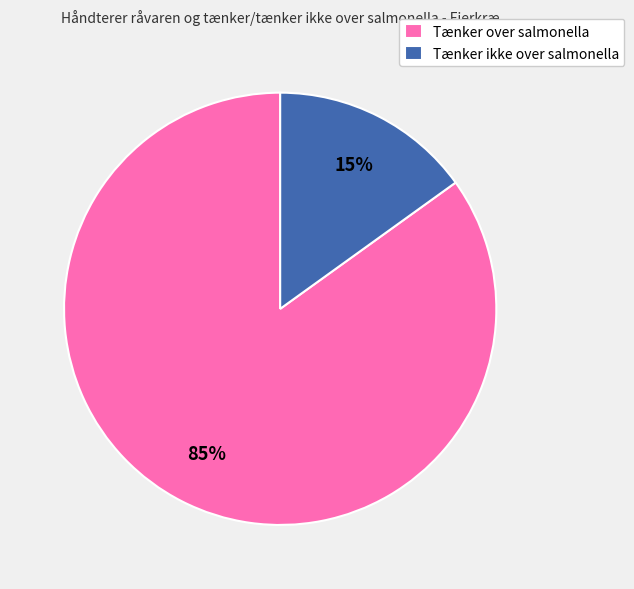

How many slices are in this pie chart?

2